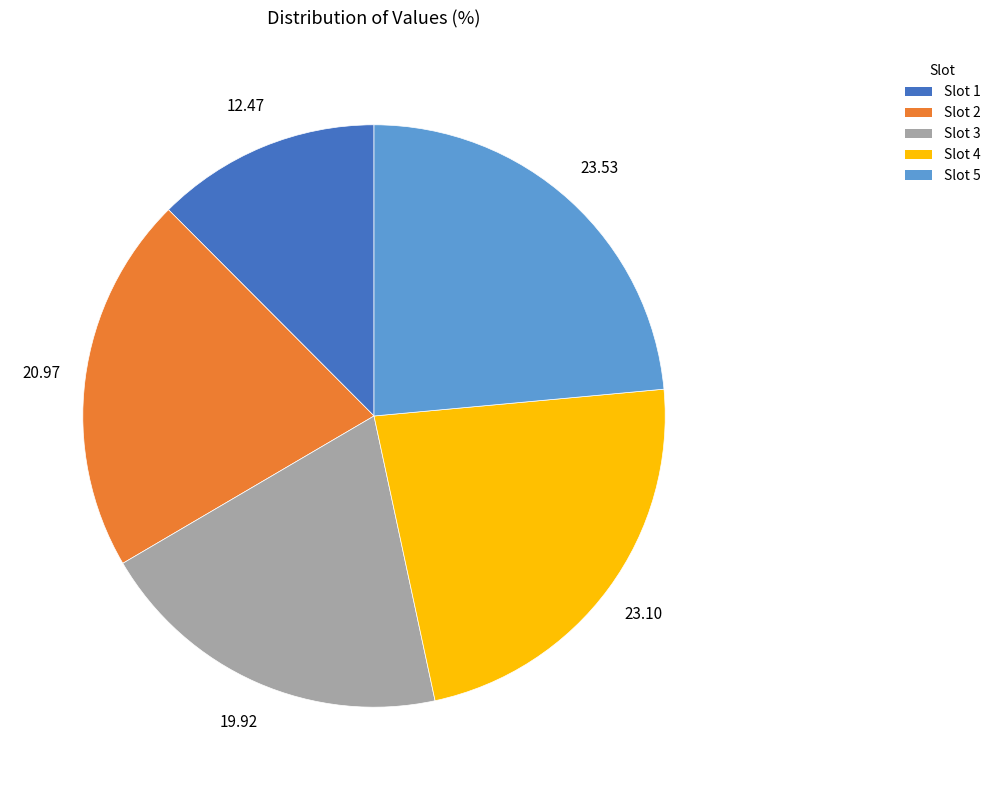

What is the smallest slice in the pie chart?

Slot 1